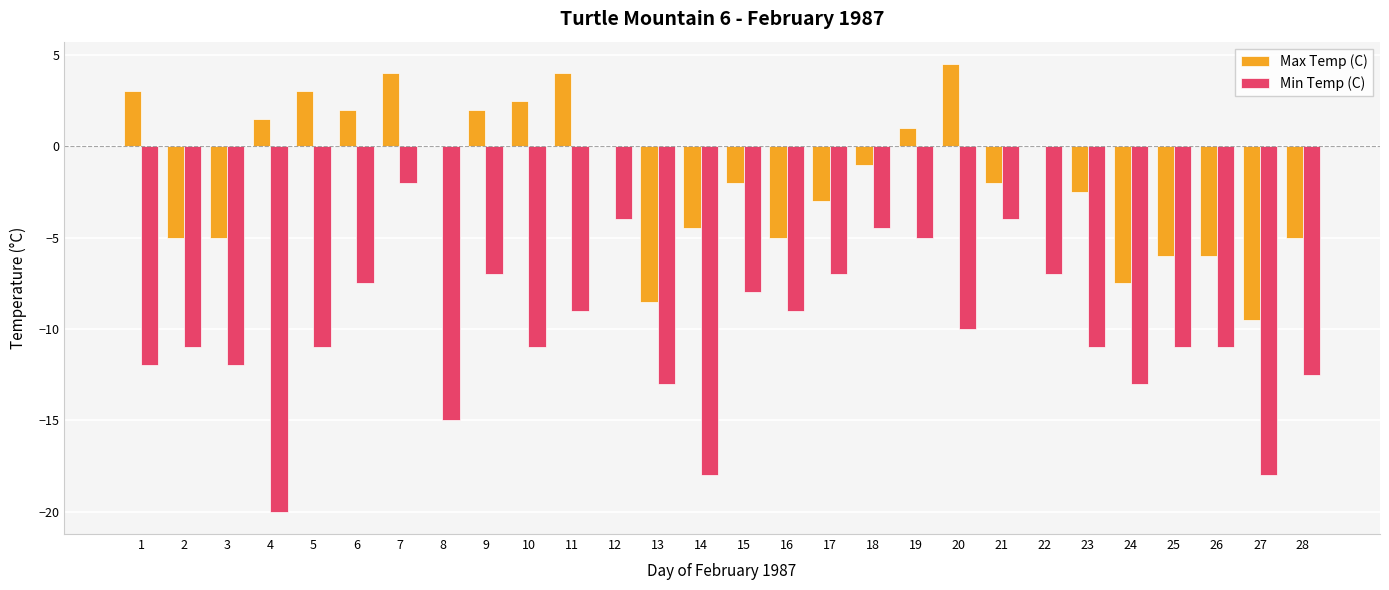

The value of Min Temp (C) at 8 is -4.3. True or false?

False